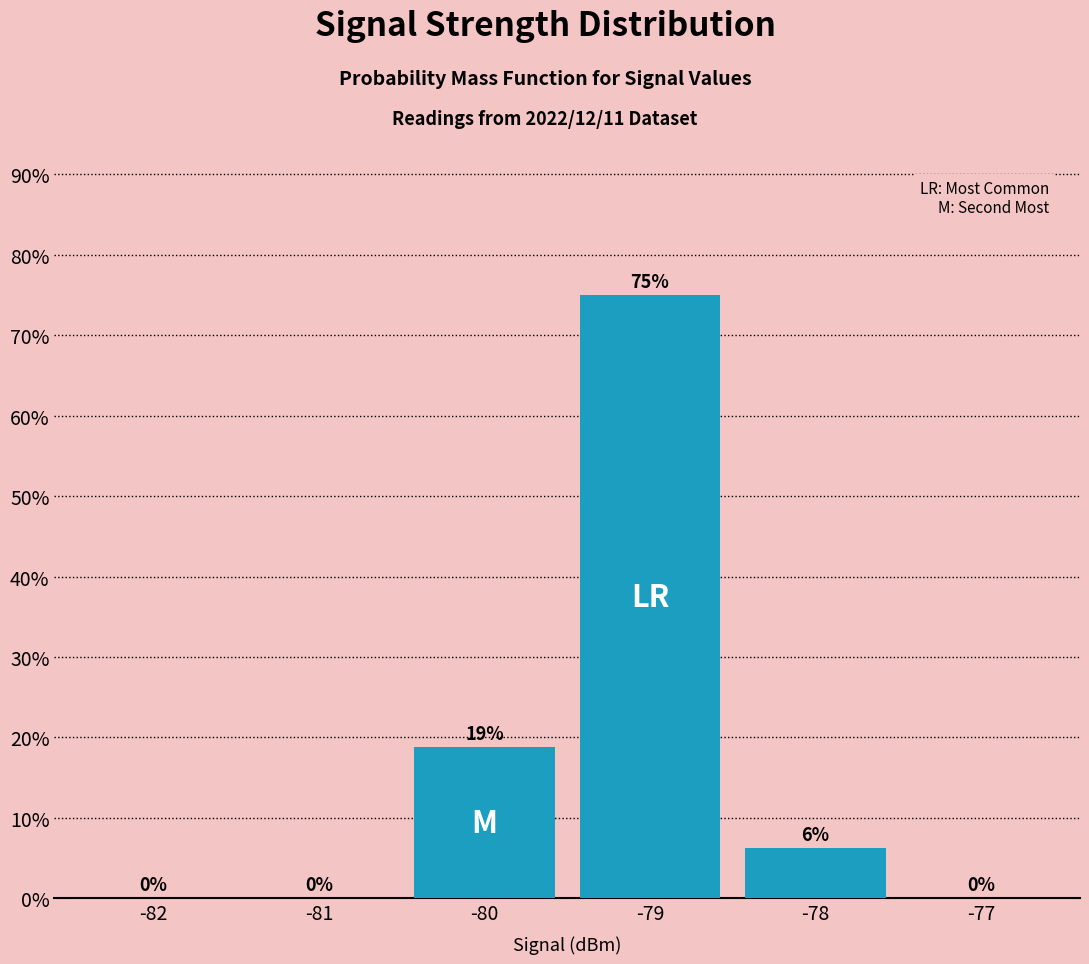

What is the approximate value at -79?

75.0